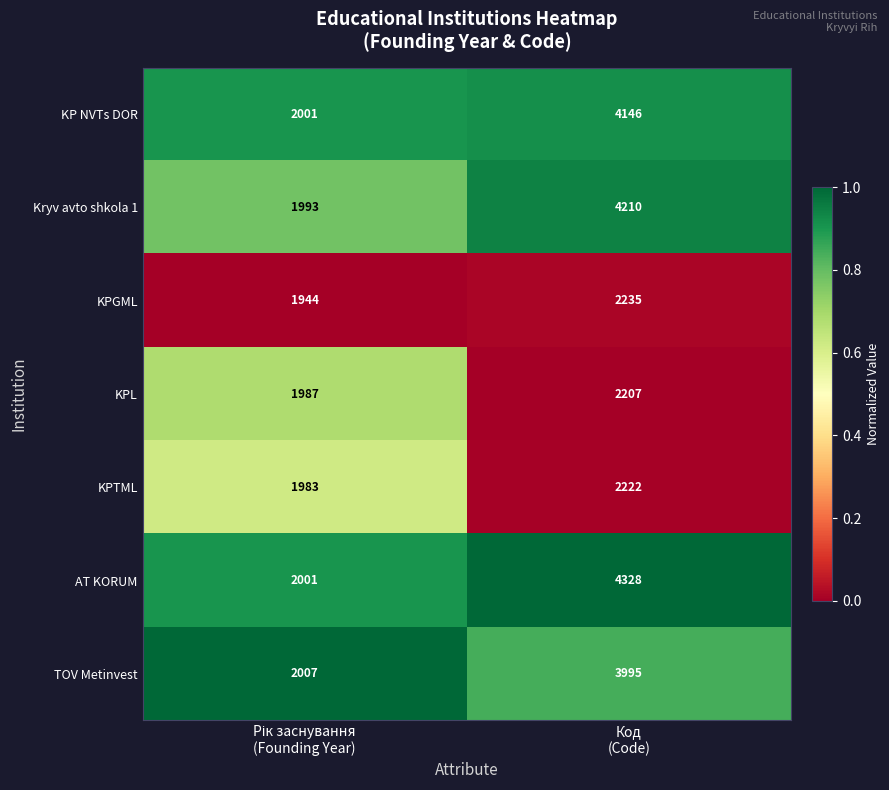

Which series has the largest total across all categories?

AT KORUM